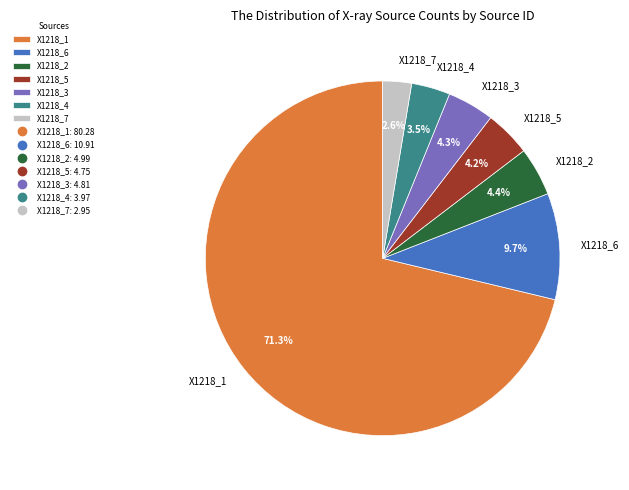

How many slices are in this pie chart?

7